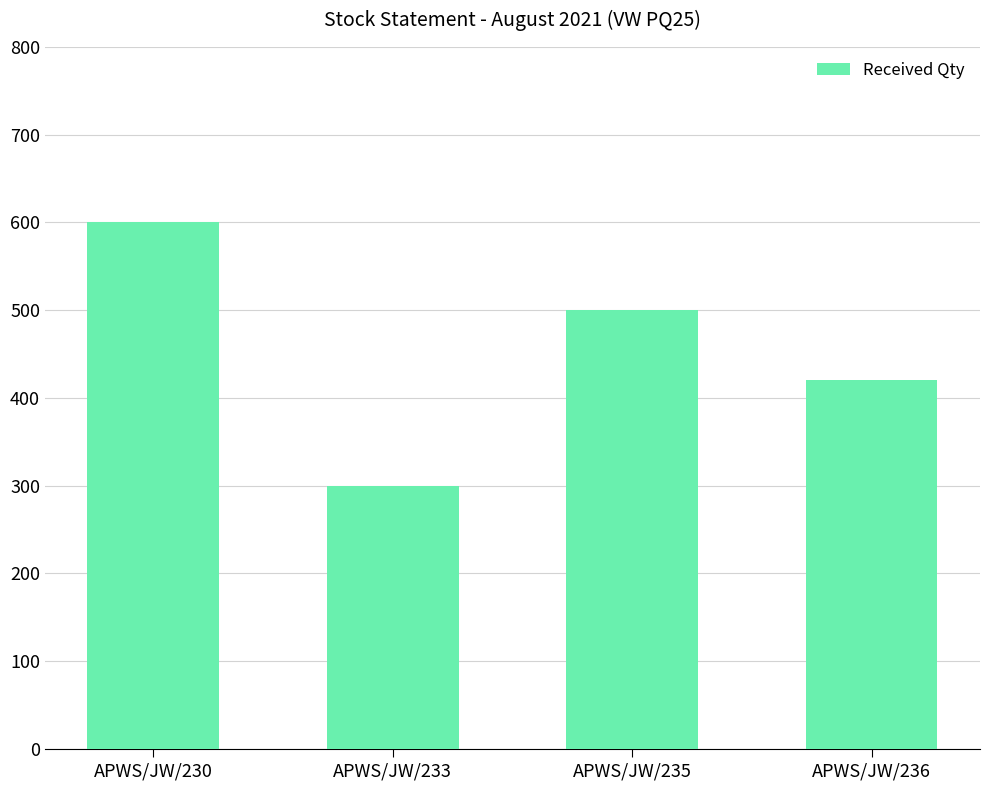

How many bars are there in total?

4